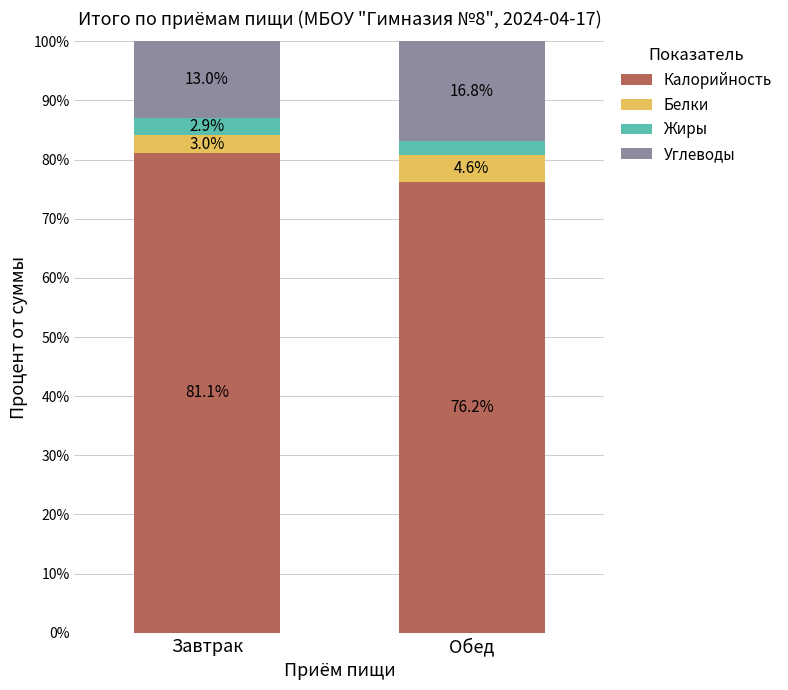

What are all the series names shown in the legend?

Калорийность, Белки, Жиры, Углеводы